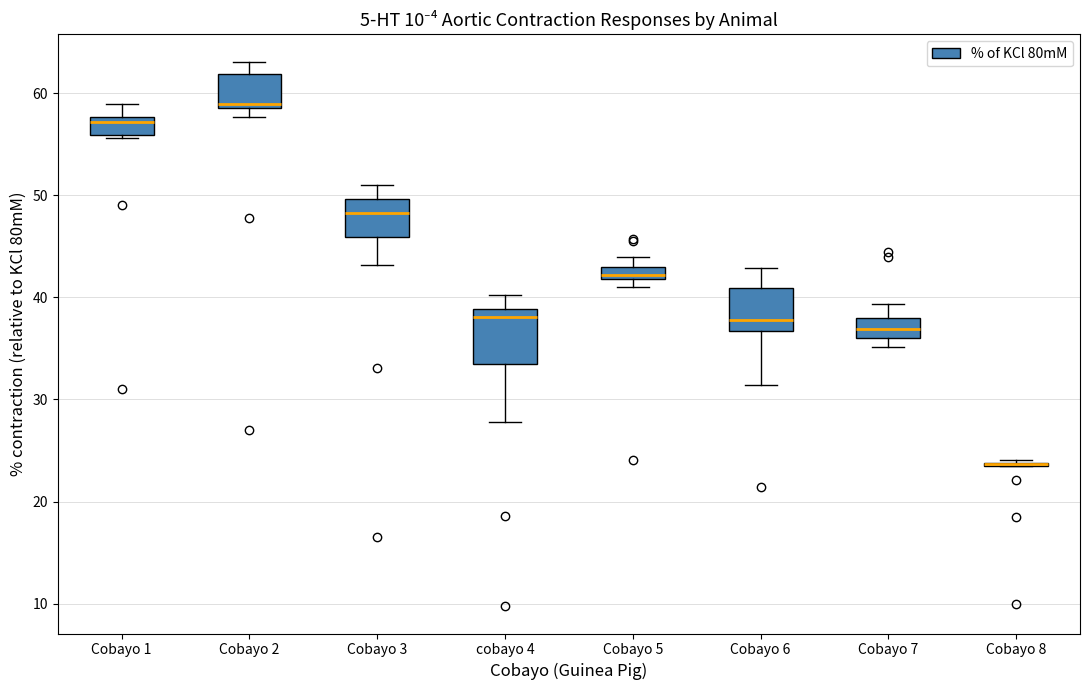

Which box is the tallest, from its lower edge to its upper edge?

cobayo 4